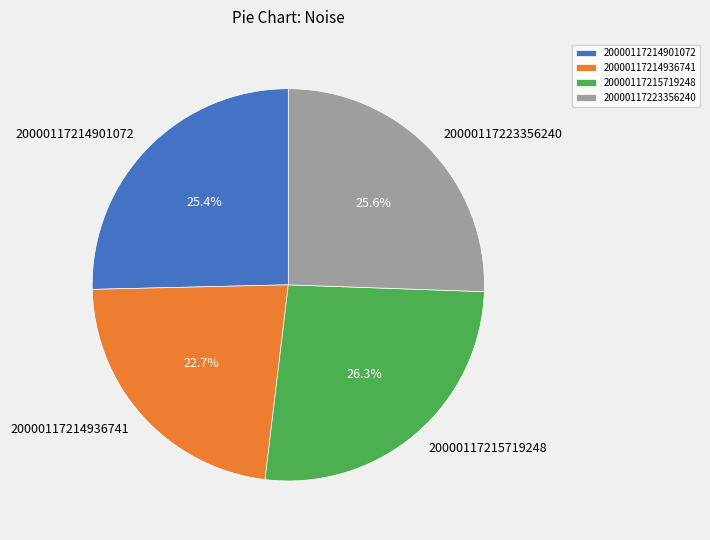

Which slice is the smallest?

20000117214936741